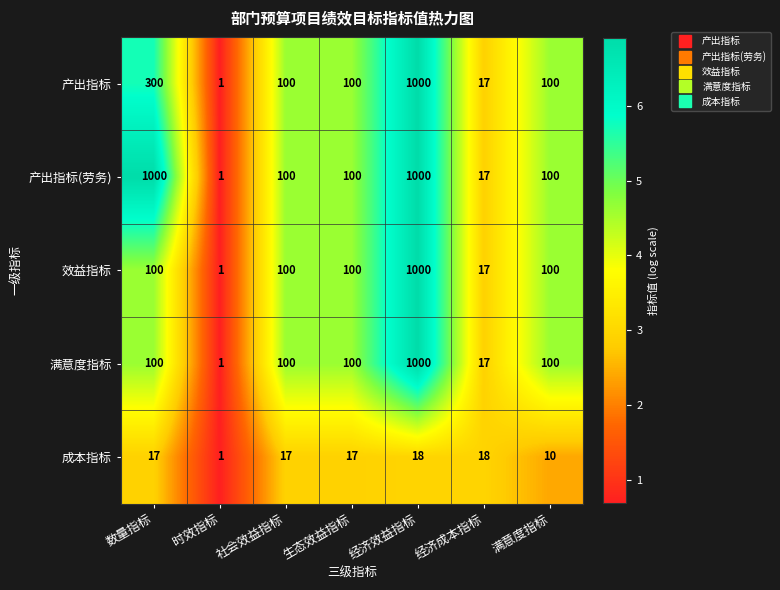

What is the difference between the 成本指标 values at 满意度指标 and 时效指标?

9